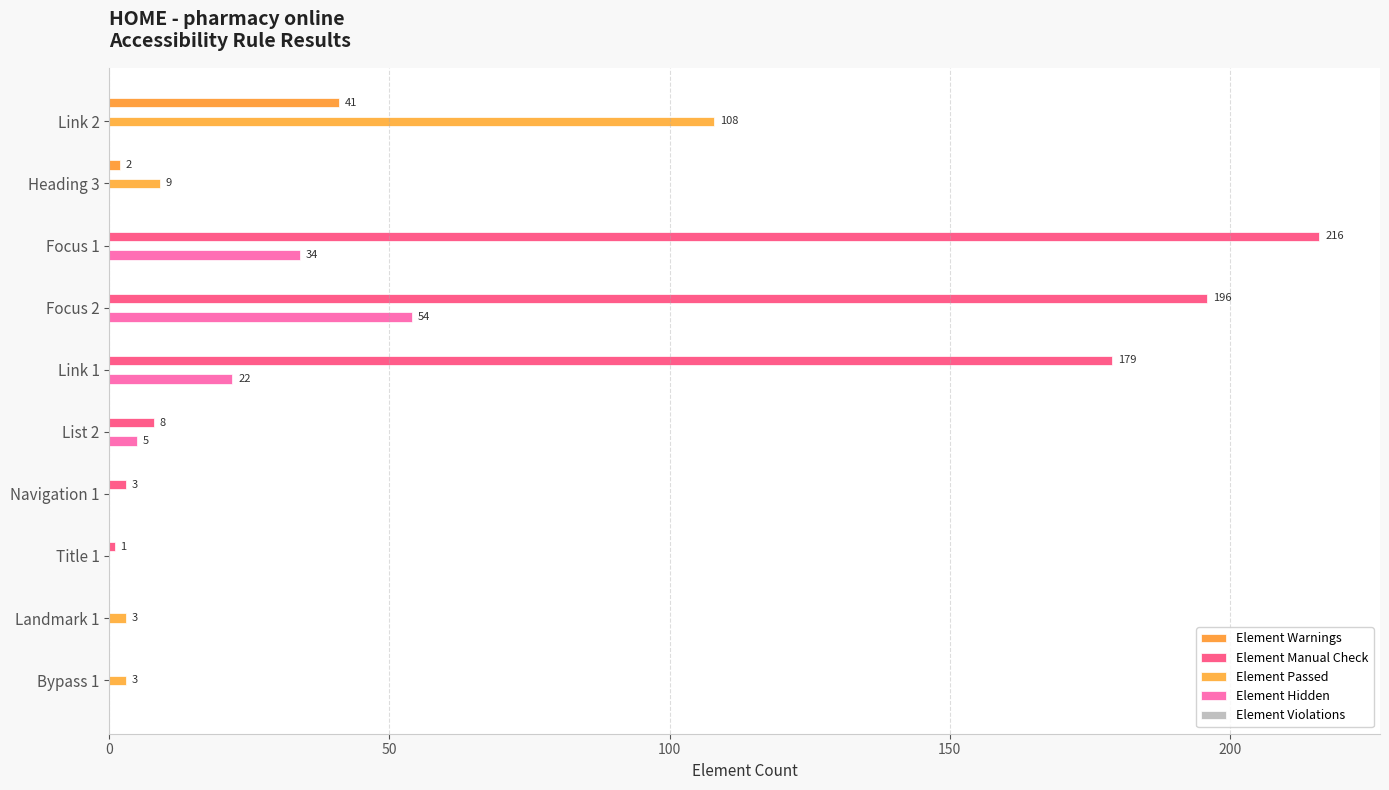

Which series has the largest range (max minus min)?

Element Manual Check